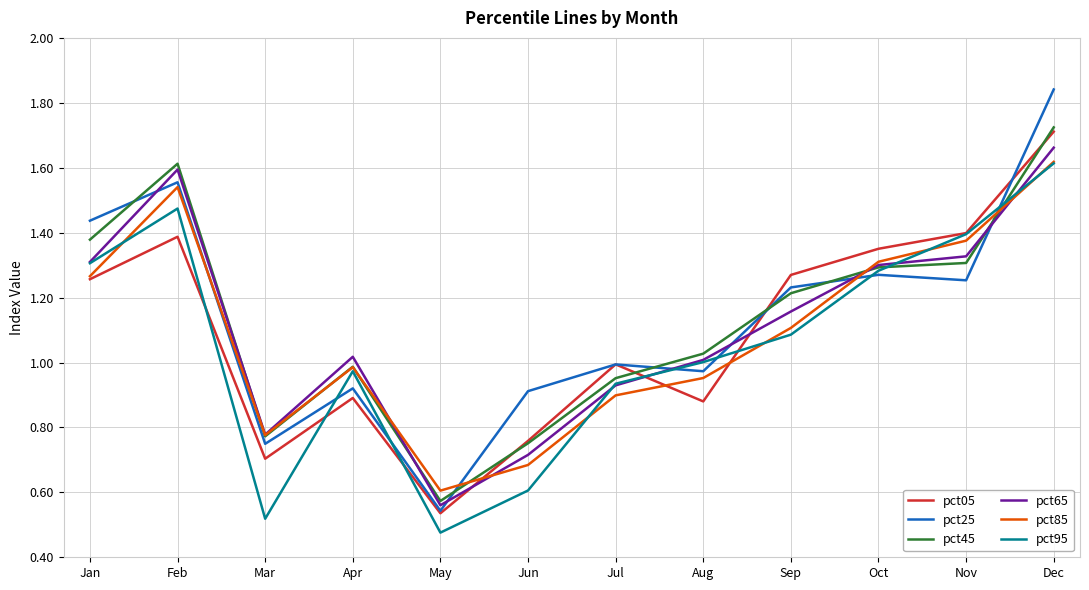

Where does the pct05 series first go above 1?

Jan